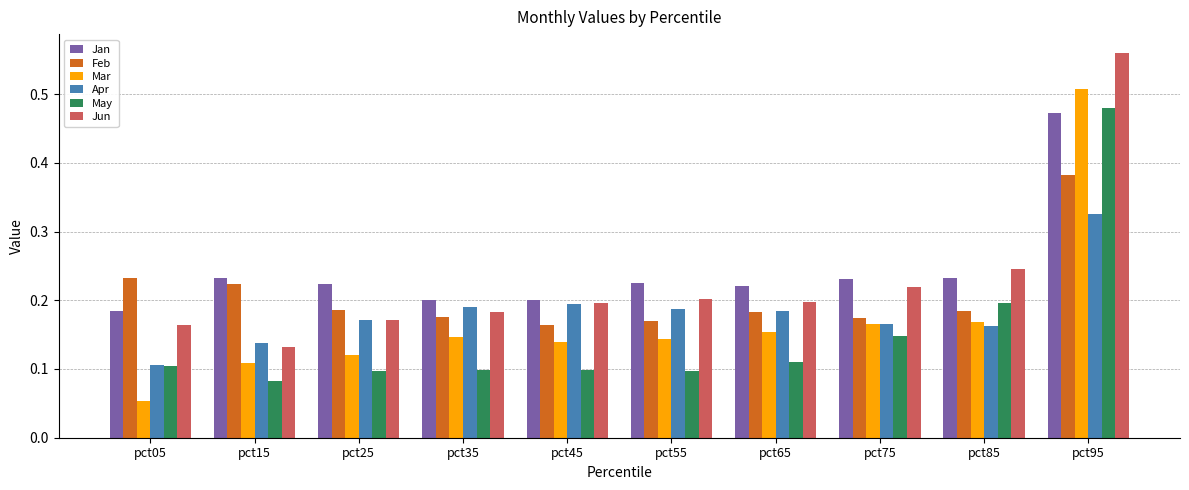

How many Apr values are between 0 and 1?

10